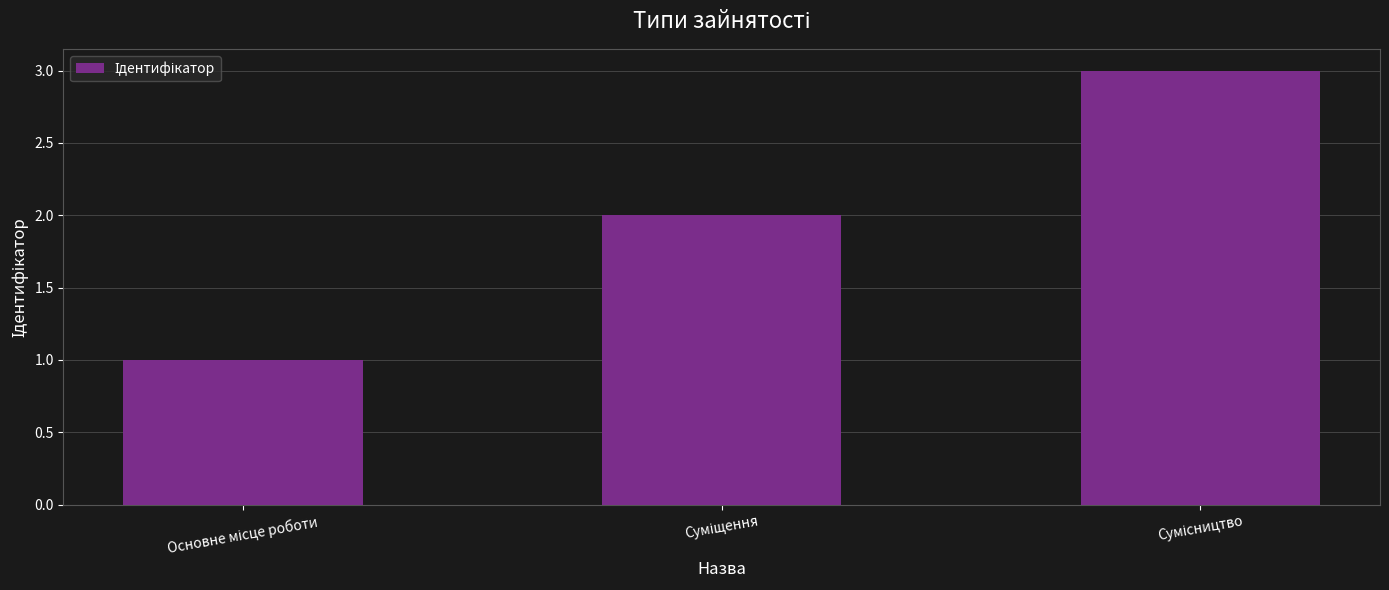

What is the greatest value displayed?

3